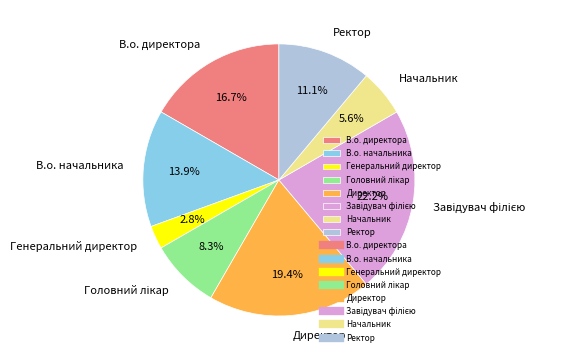

Approximately how many times larger is the value at Директор compared to Начальник?

3.5